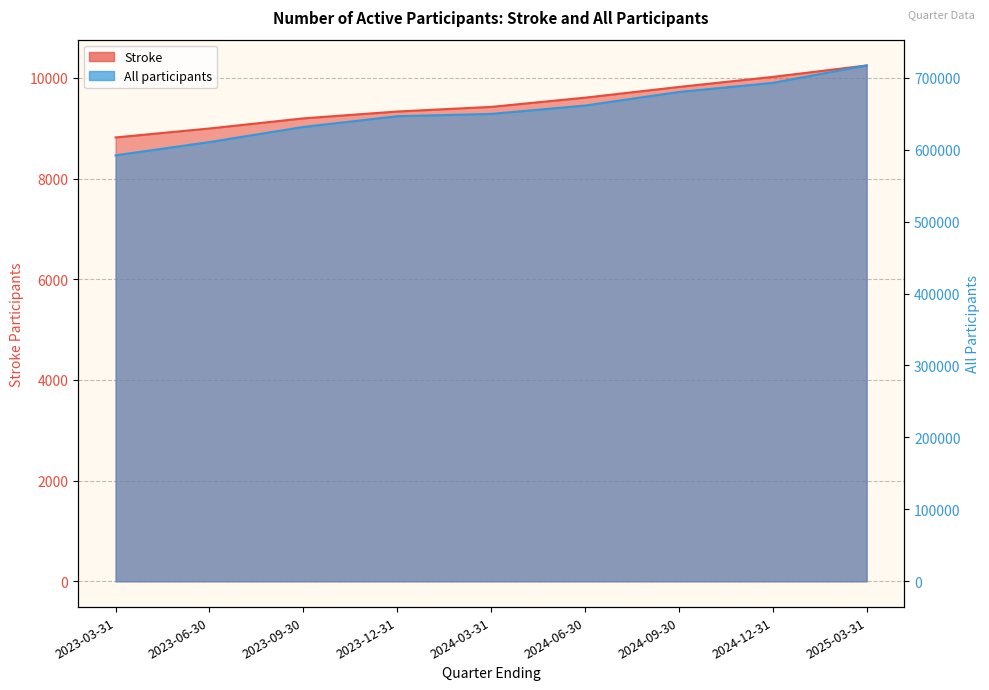

What is the difference between the maximum and minimum values in the All participants series?

124942